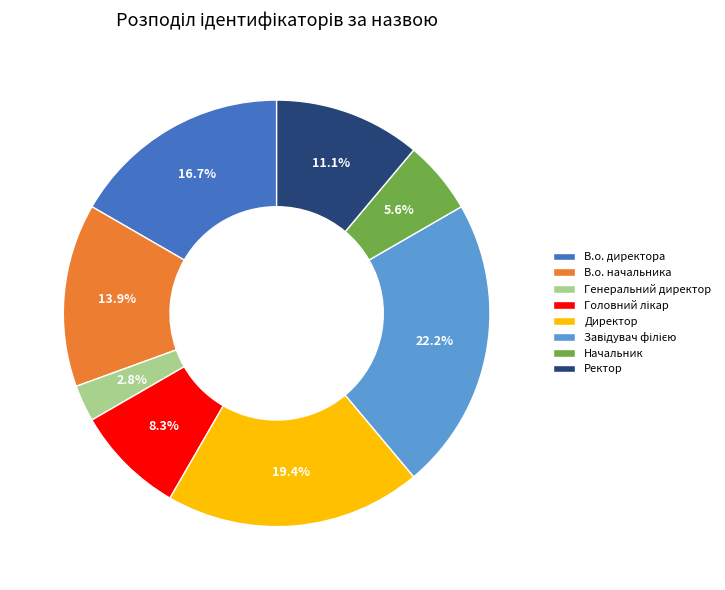

What percentage is the Ректор slice, to the nearest percent?

11%